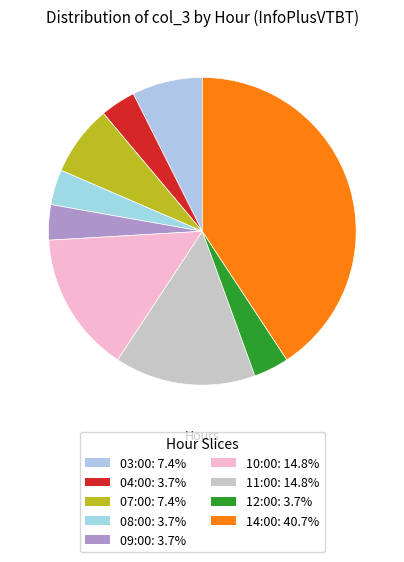

How many segments does this pie chart have?

9